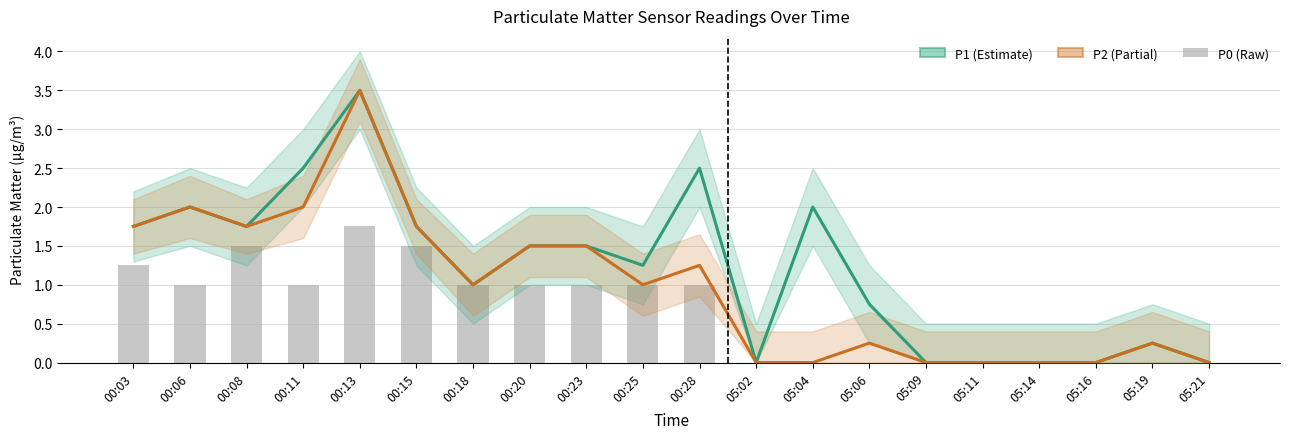

Rank the series by their average value, from lowest to highest.

P0, P2, P1